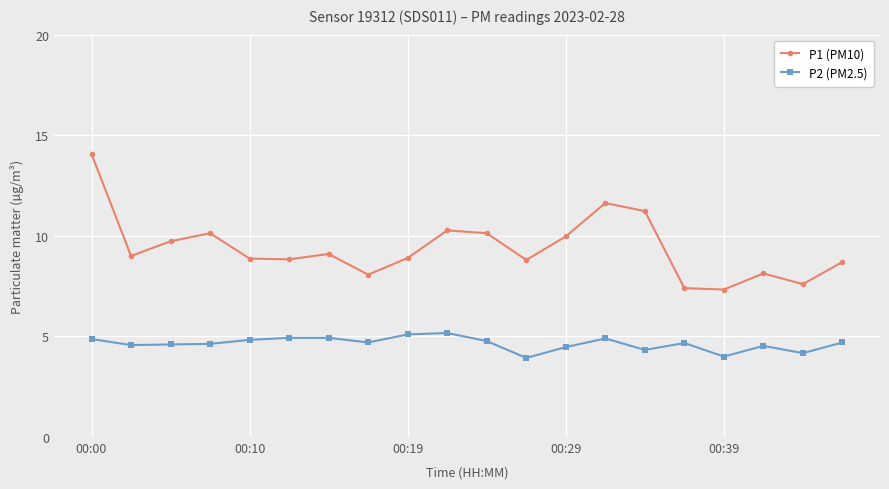

True or false: P2 (PM2.5) and P1 (PM10) intersect in this chart.

False